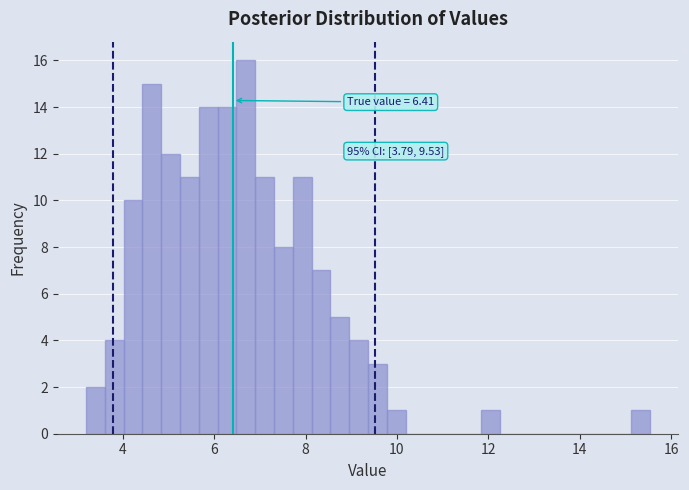

Around what value on the x-axis is the tallest bar? Give the approximate position of its centre, as read against the axis.

6.6